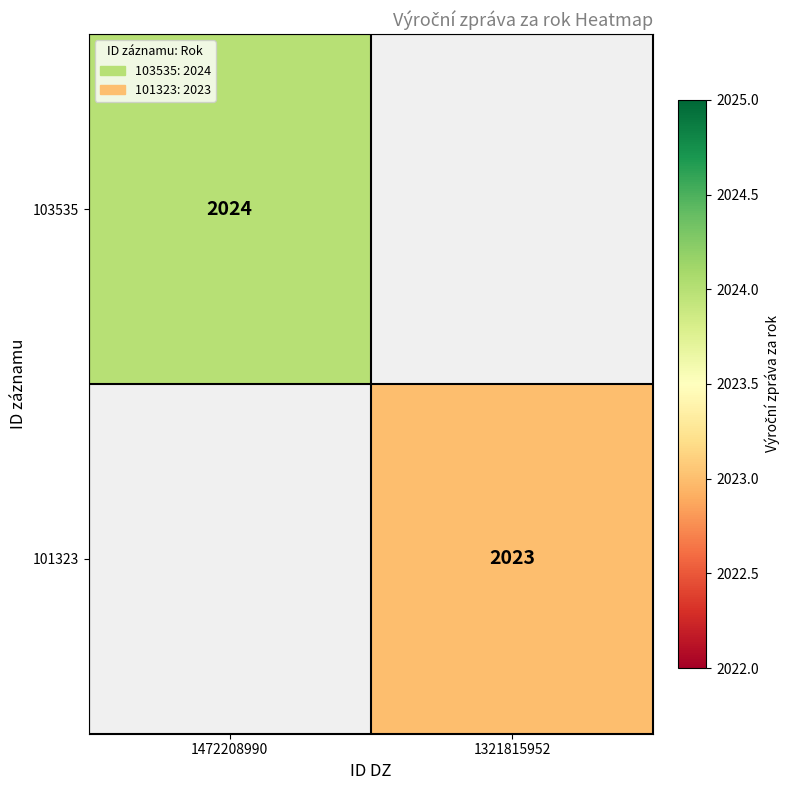

Is the value of 103535 at 1472208990 greater than the value of 101323 at 1321815952?

Yes